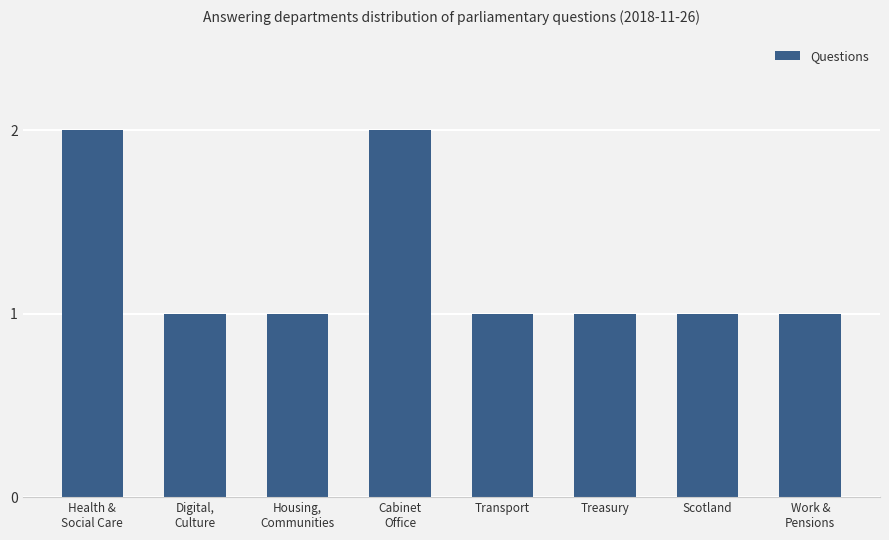

Are the bars horizontal?

No